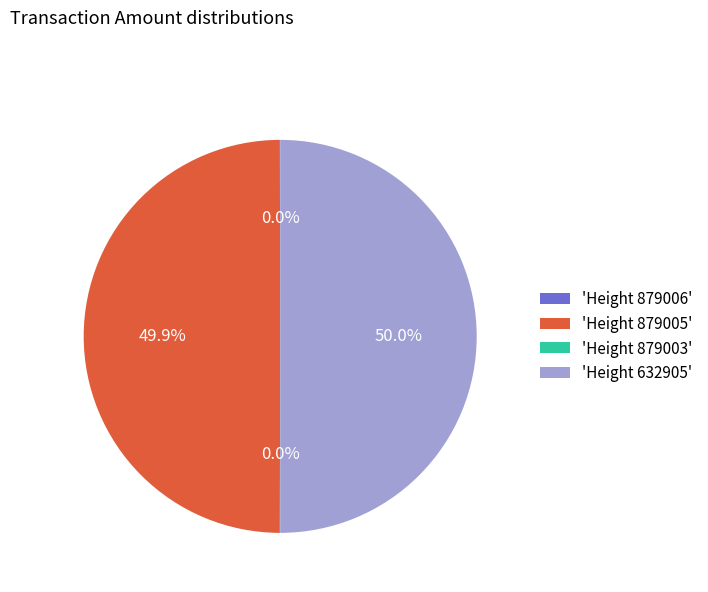

Is the sum of 'Height 632905' and 'Height 879005' greater than half?

Yes